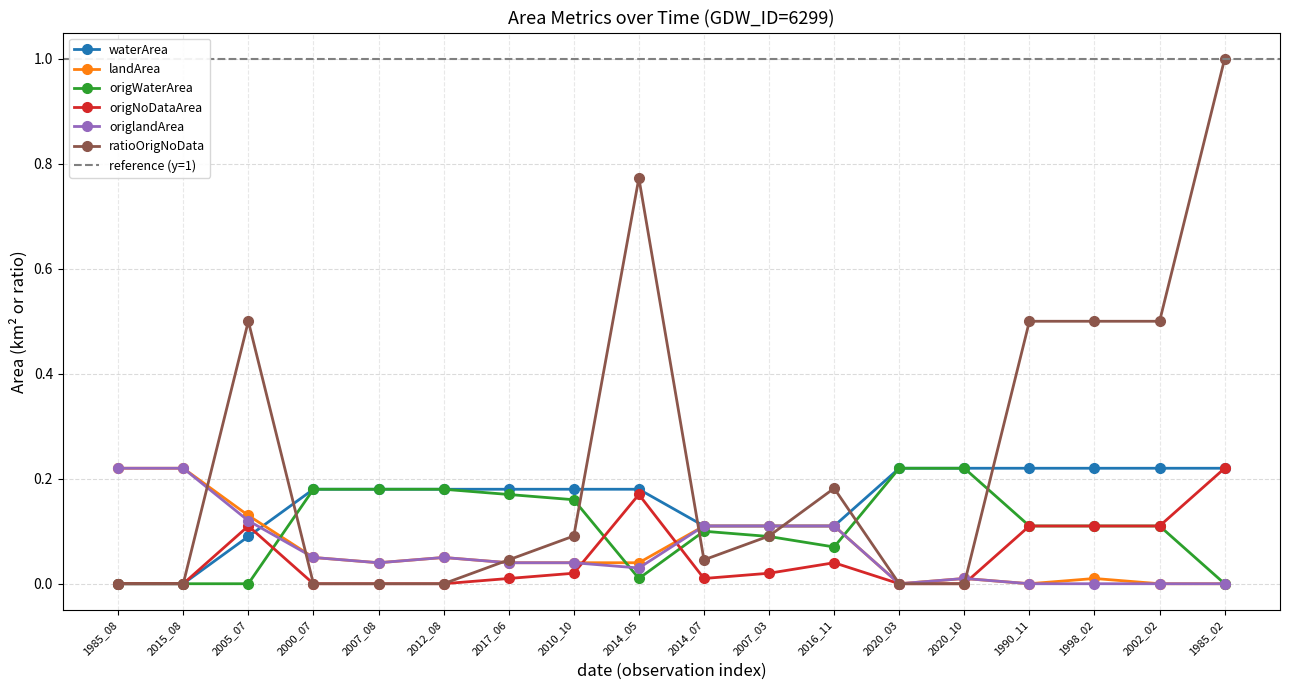

The waterArea series shows 0.1 at 2014_05. True or false?

False